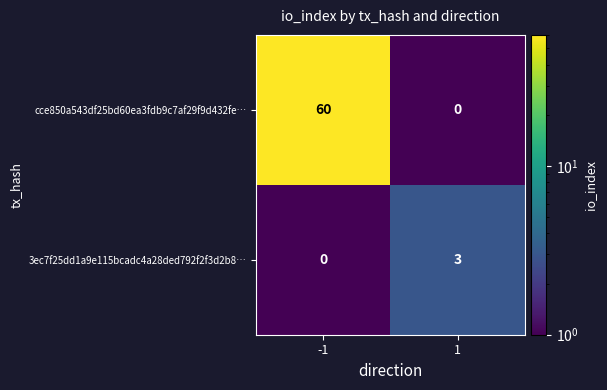

What is the highest value of the cce850a543df25bd60ea3fdb9c7af29f9d432fe… series?

60